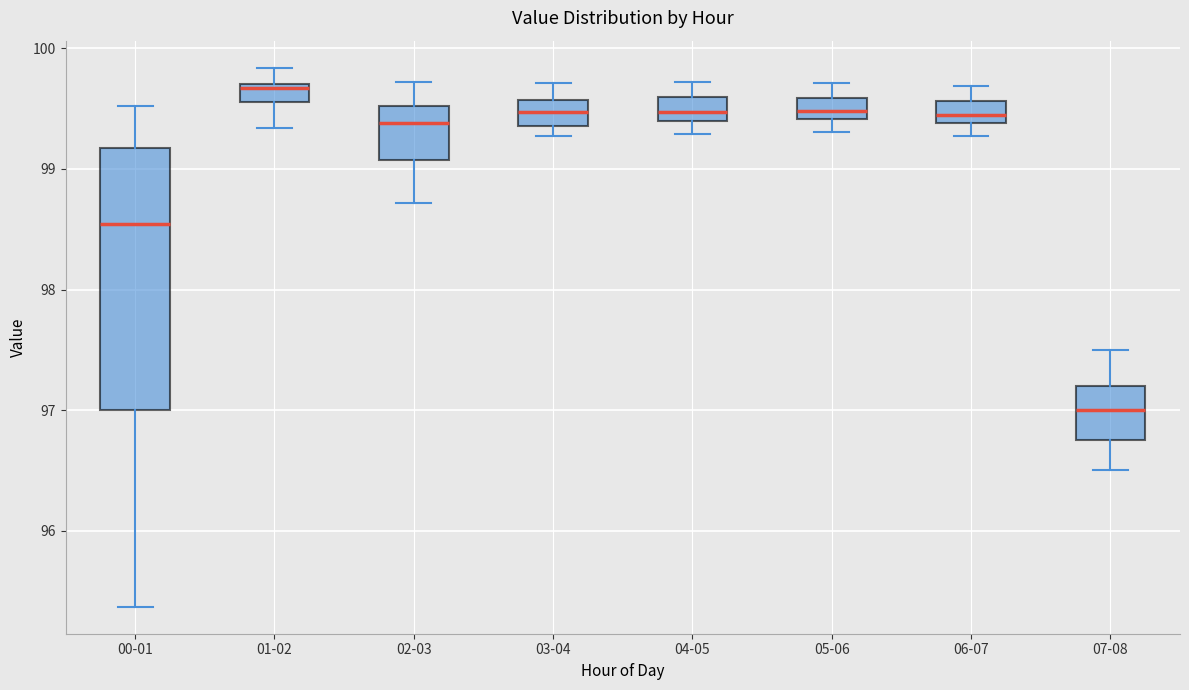

Which box's median line is the lowest?

07-08